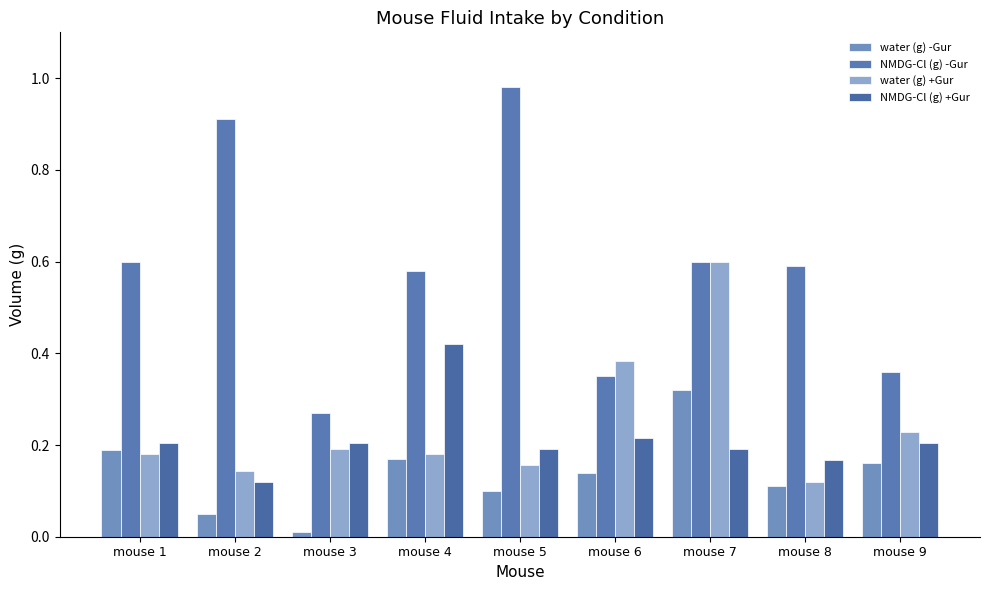

What is the sum of the NMDG-Cl (g) -Gur values at mouse 2 and mouse 8?

1.5